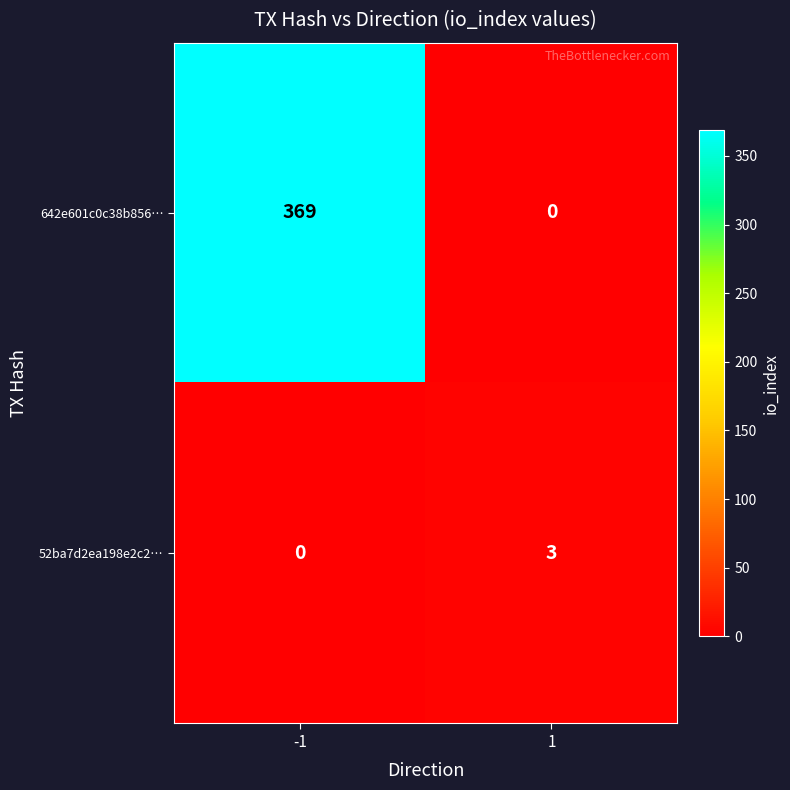

What is the sum of all 52ba7d2ea198e2c2… values?

3